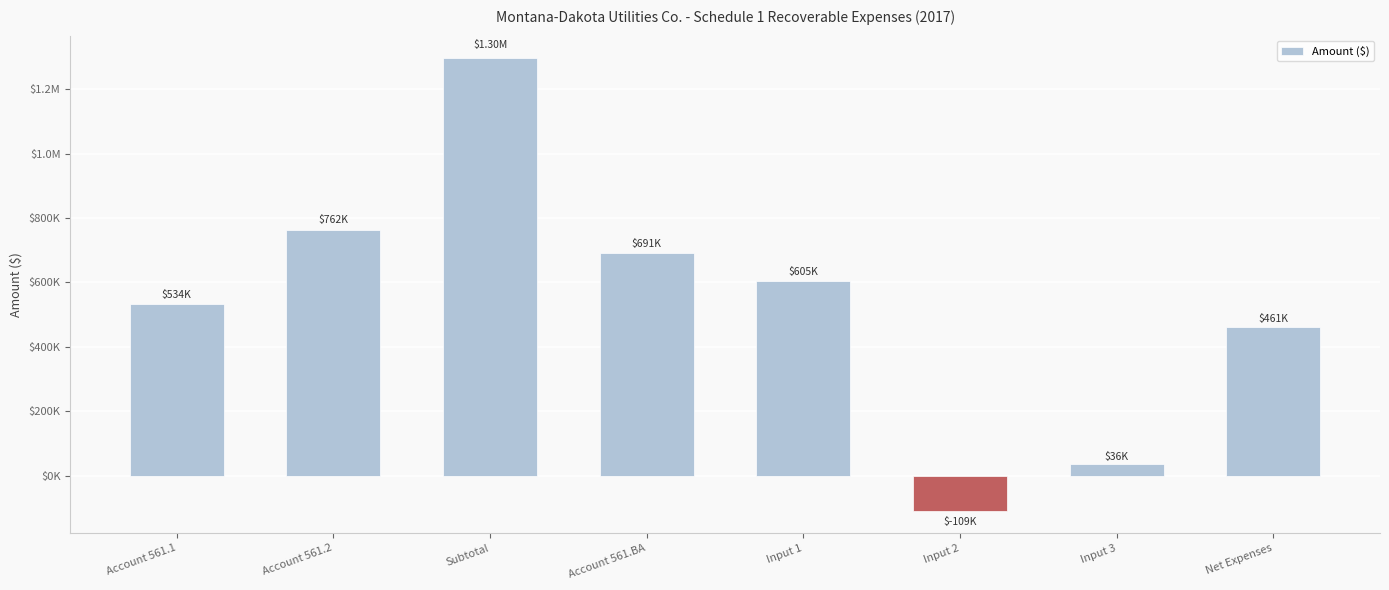

Rank the categories by value from highest to lowest.

Subtotal, Account 561.2, Account 561.BA, Input 1, Account 561.1, Net Expenses, Input 3, Input 2